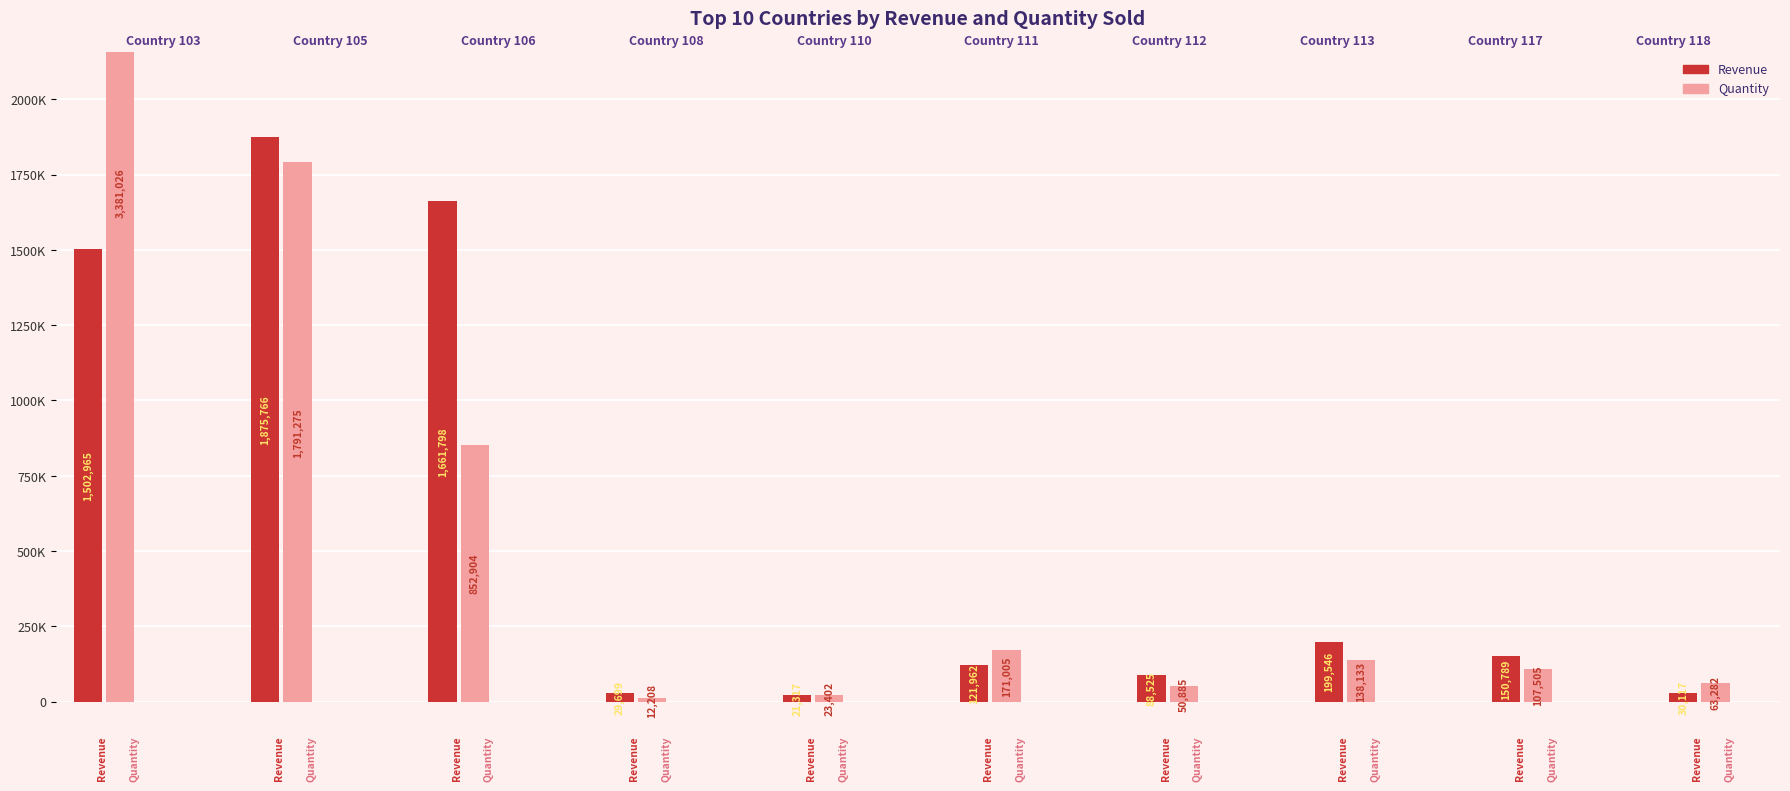

How many bars are there in total?

20